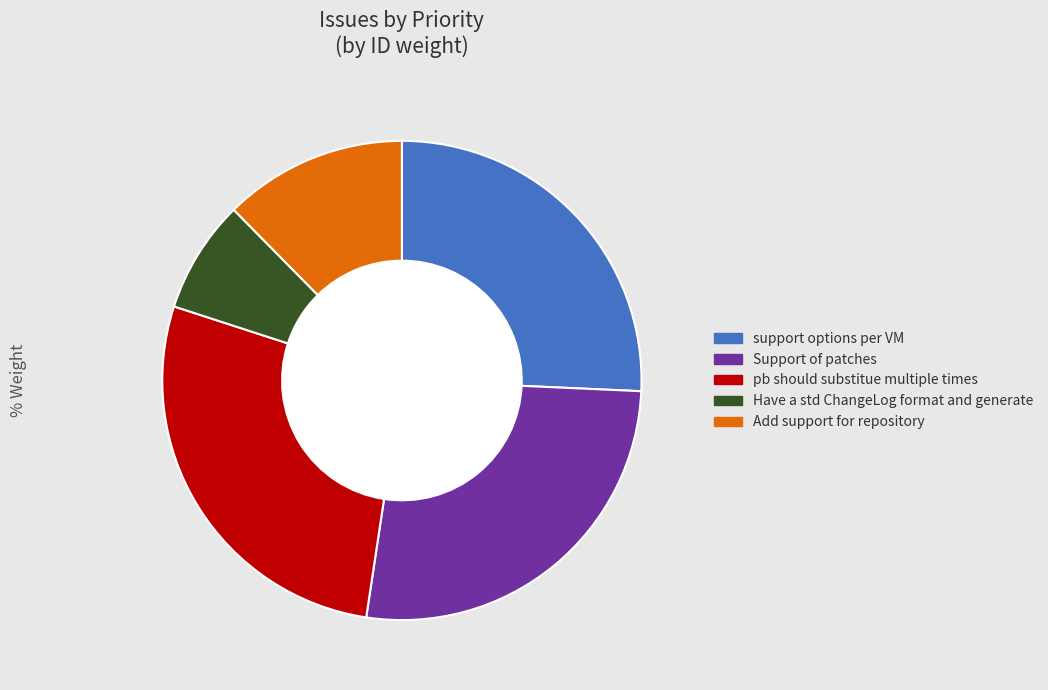

Which category has the smallest portion of the pie?

Have a std ChangeLog format and generate